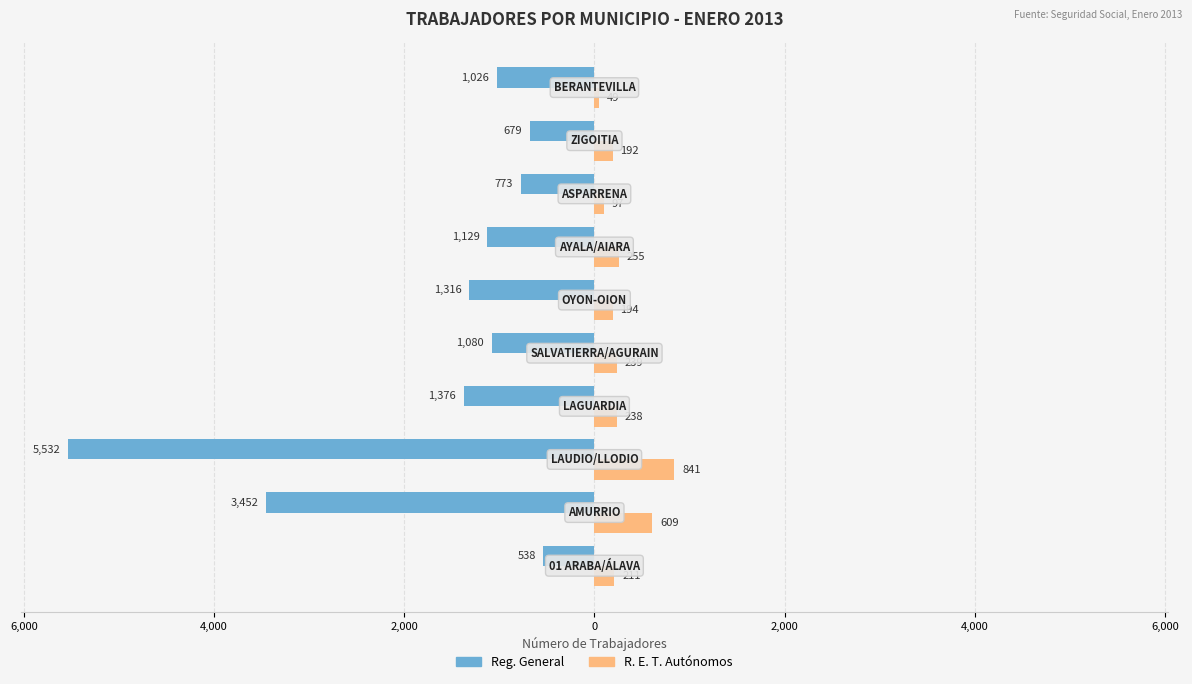

How many data points in Reg. General are less than -1080?

5